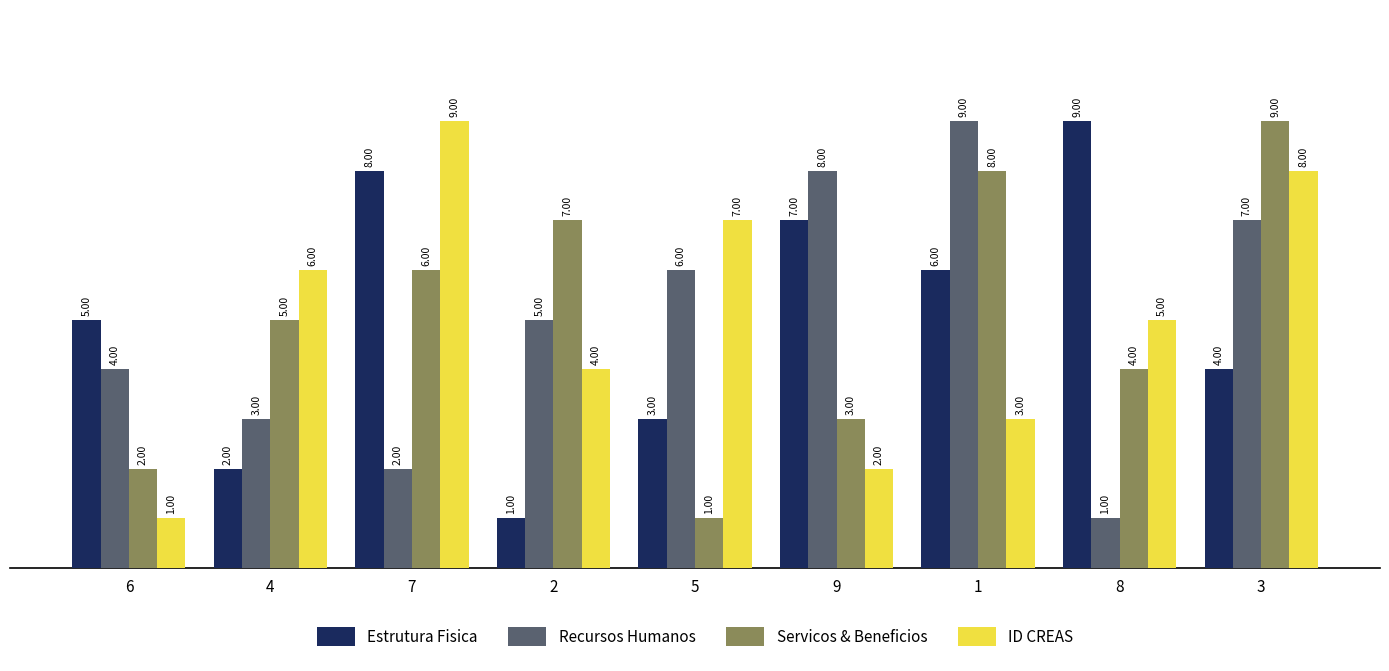

Reading left to right, what are all the values shown in this chart?

Estrutura Fisica: 5	2	8	1	3	7	6	9	4
Recursos Humanos: 4	3	2	5	6	8	9	1	7
Servicos & Beneficios: 2	5	6	7	1	3	8	4	9
ID CREAS: 1	6	9	4	7	2	3	5	8